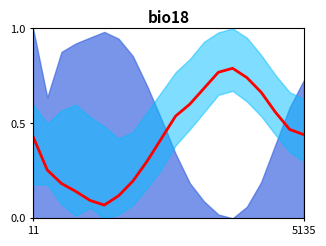

At which category does the data reach its first local valley?

5